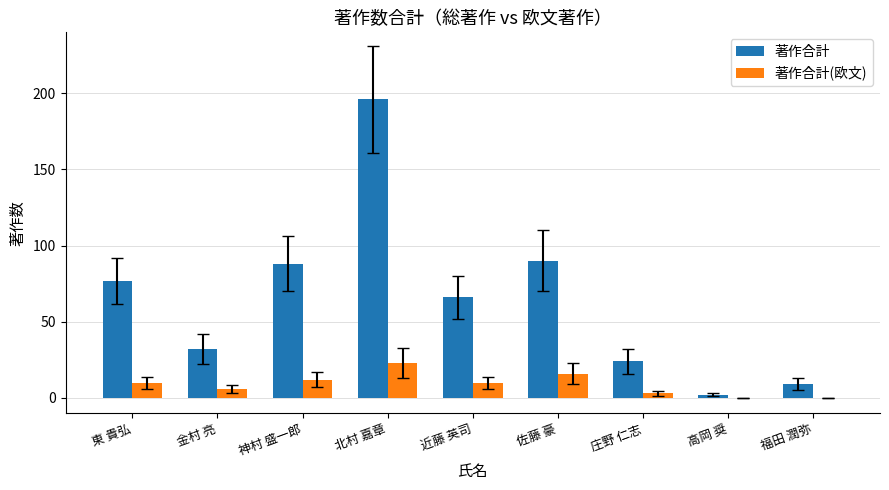

Which series has the widest spread of values?

著作合計